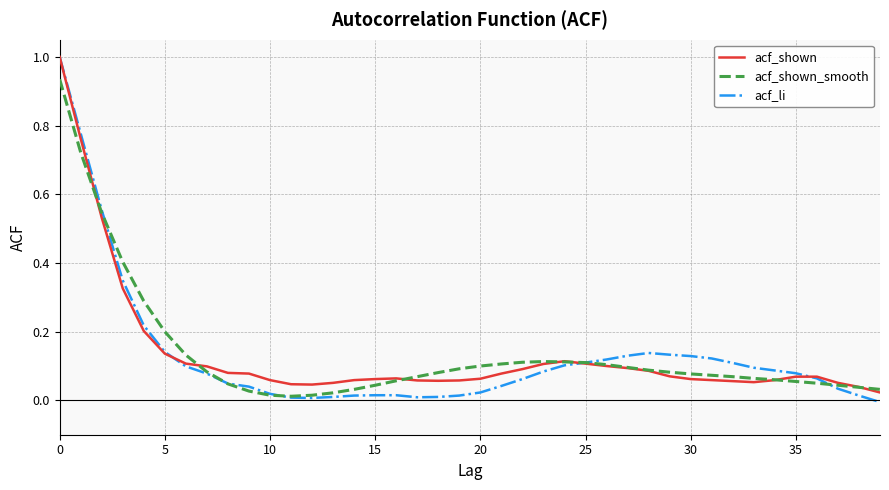

What is the greatest value displayed?

1.0